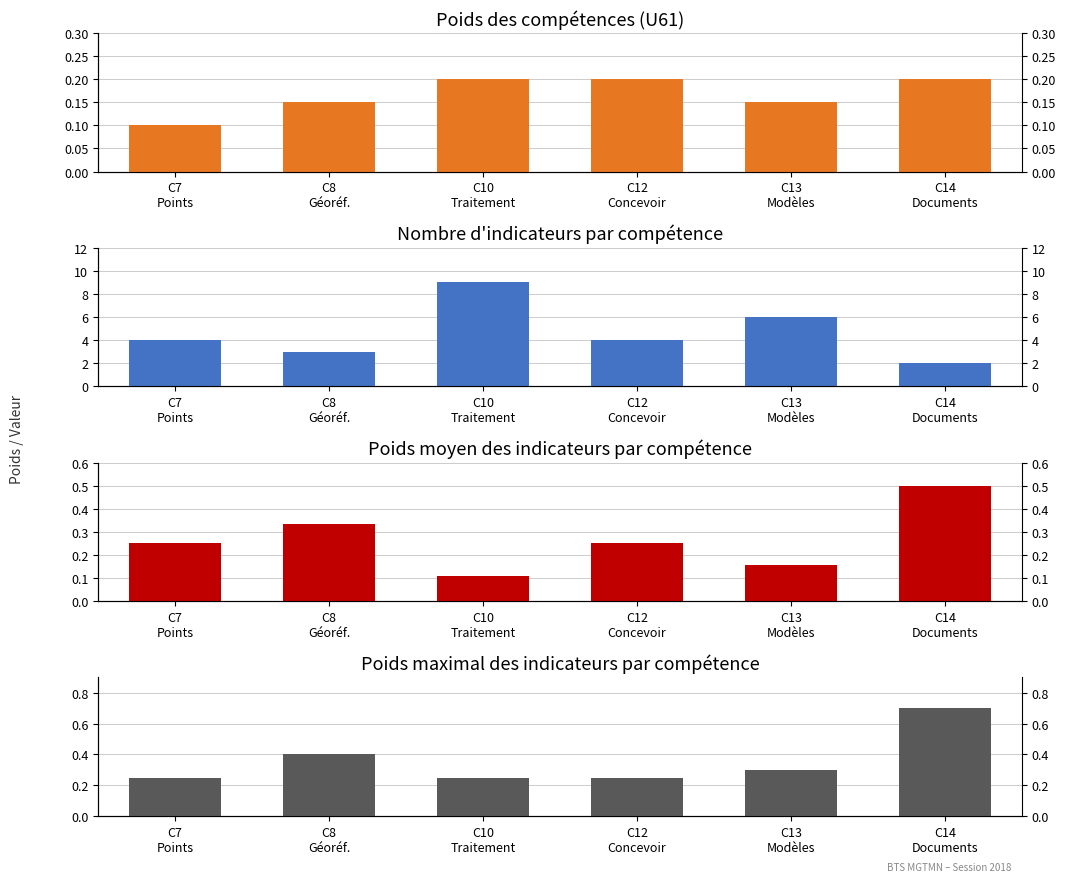

Are the bars grouped side by side (vs. stacked)?

Yes